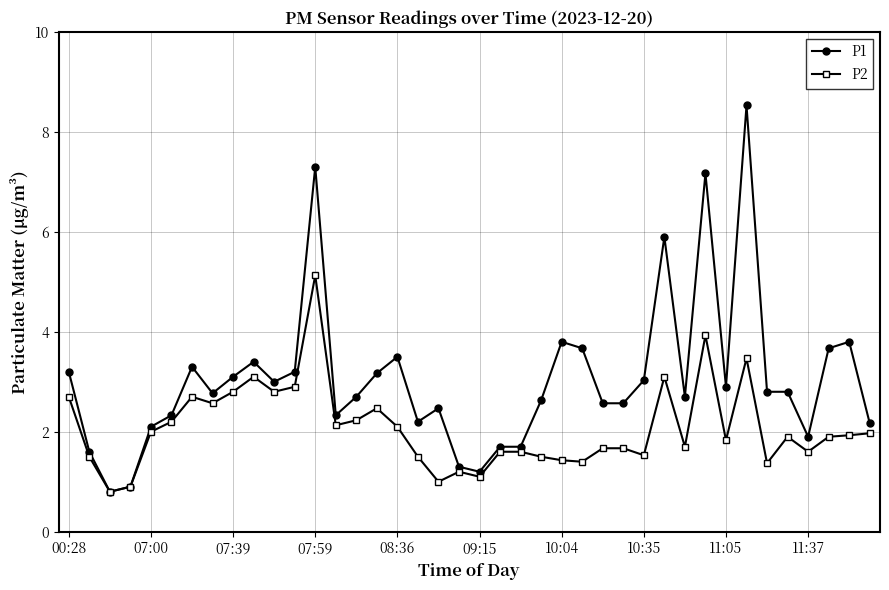

Rank the series by their average value, from highest to lowest.

P1, P2